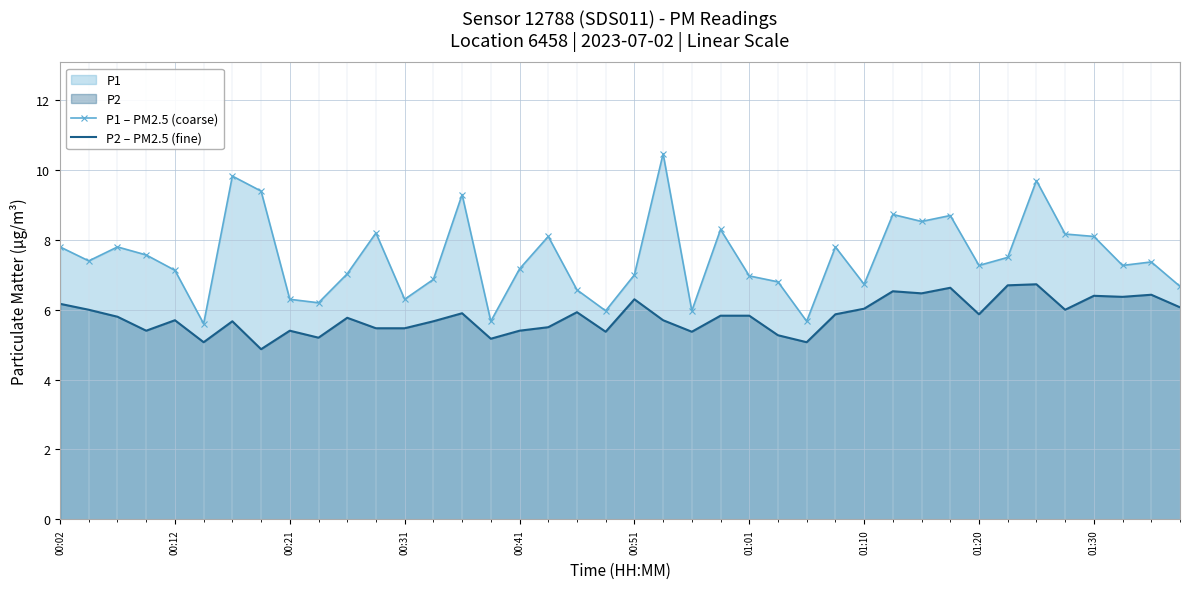

Rank the series by their average value, from lowest to highest.

P2 – PM2.5 (fine), P1 – PM2.5 (coarse)